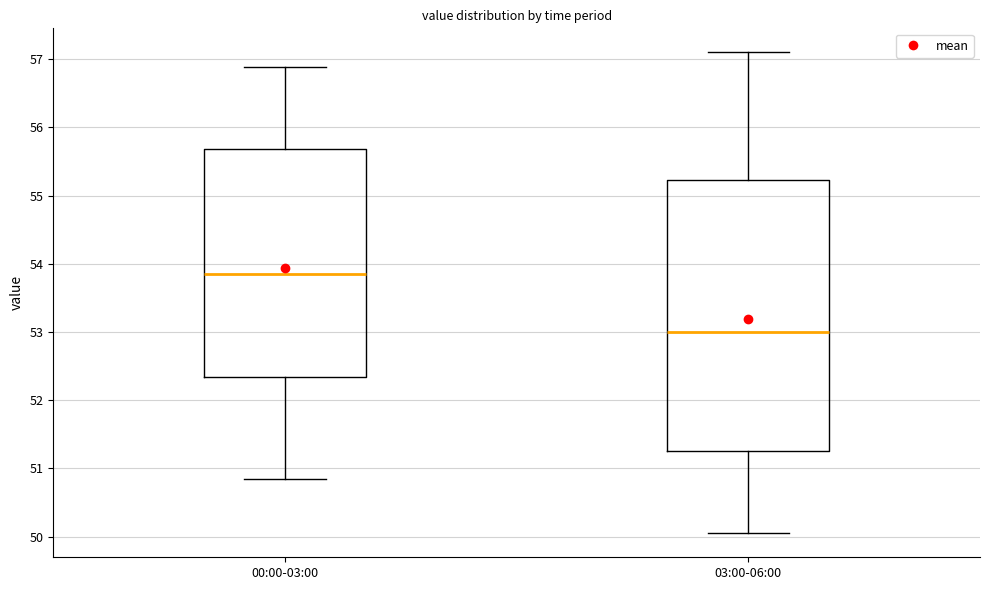

Where does the median line of the box for 00:00-03:00 sit on the y-axis? The values are not printed on the chart, so give them approximately, as read against the axis.

53.8